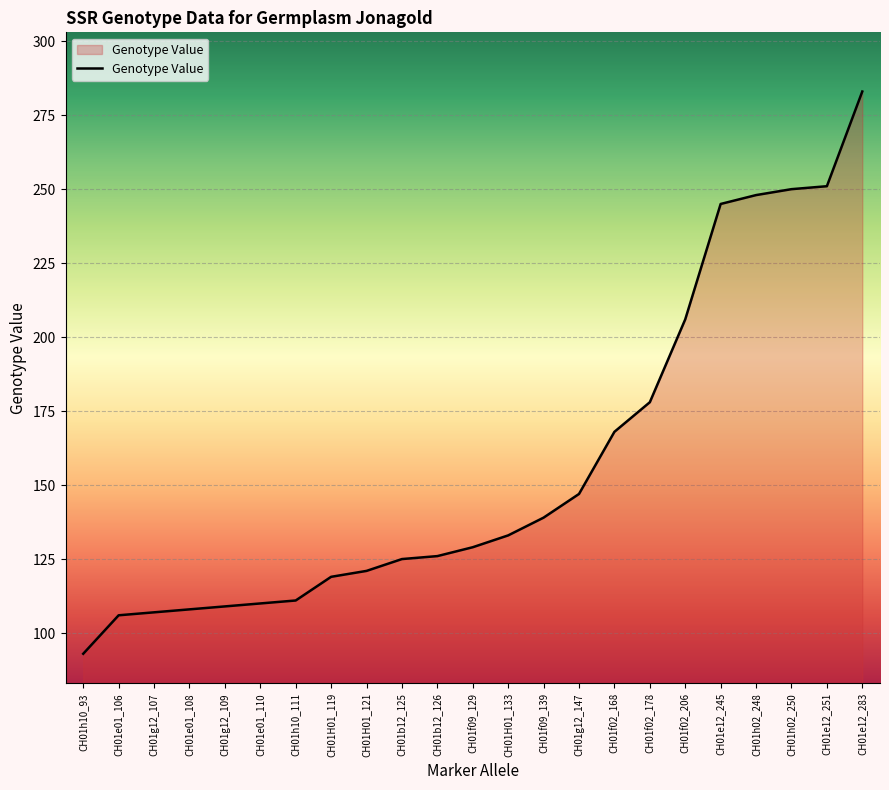

Reading right to left, list all the values displayed in this chart.

283	251	250	248	245	206	178	168	147	139	133	129	126	125	121	119	111	110	109	108	107	106	93